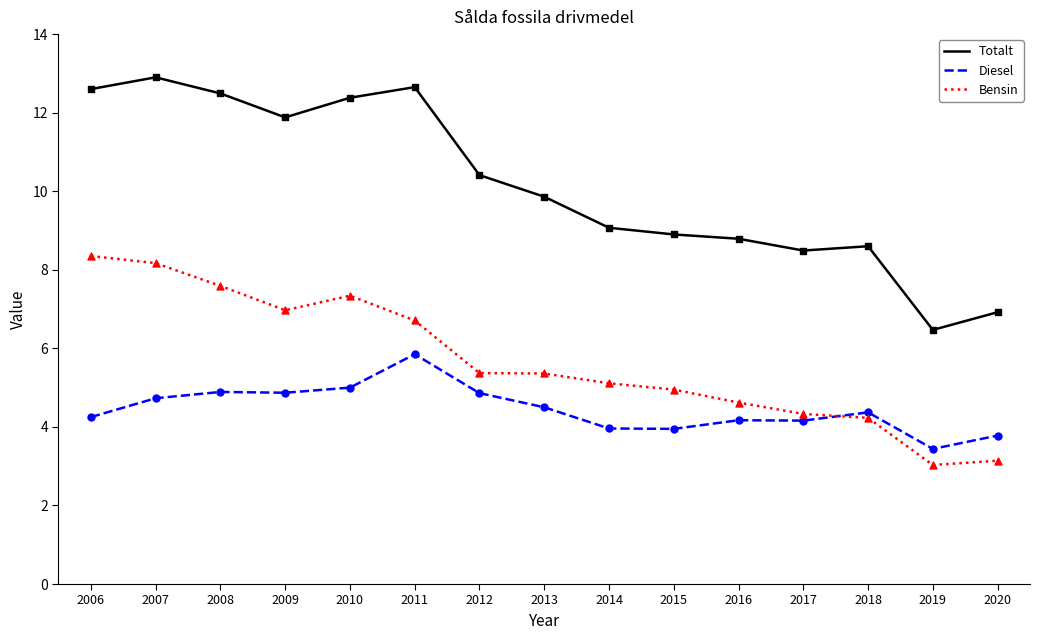

Which series has the largest range (max minus min)?

Totalt